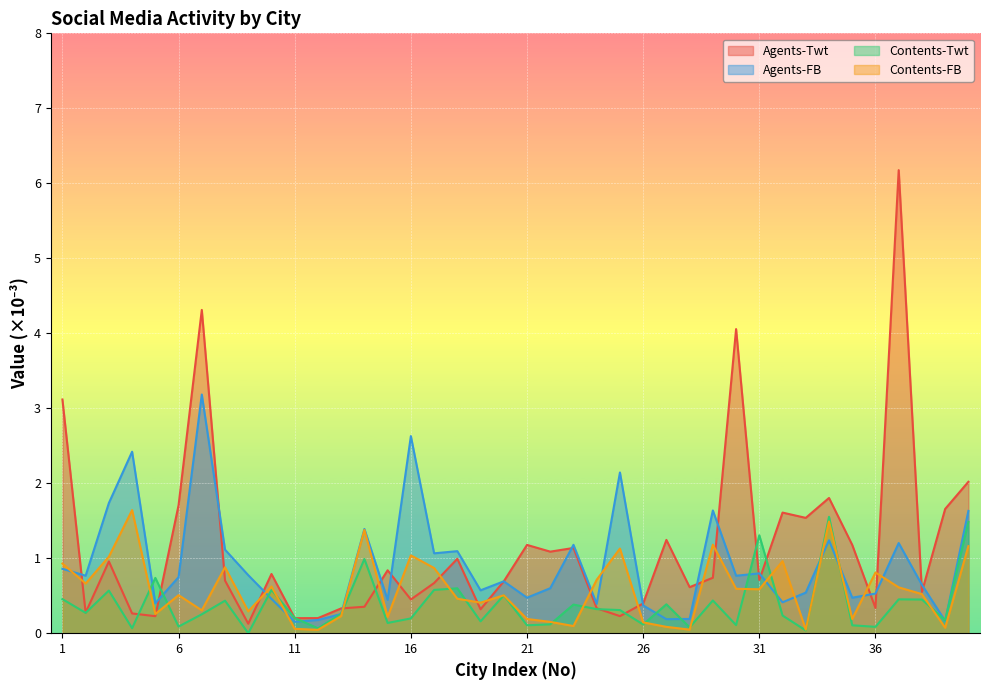

How many lines are shown in the chart?

4